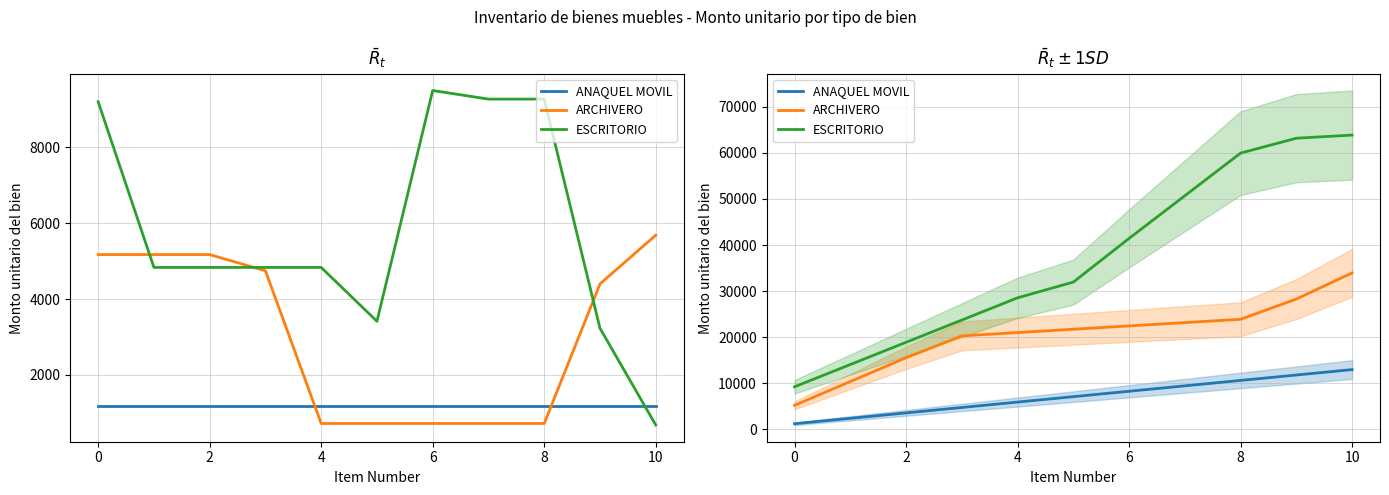

True or false: ARCHIVERO has a value of 28267.5 at 9.

True